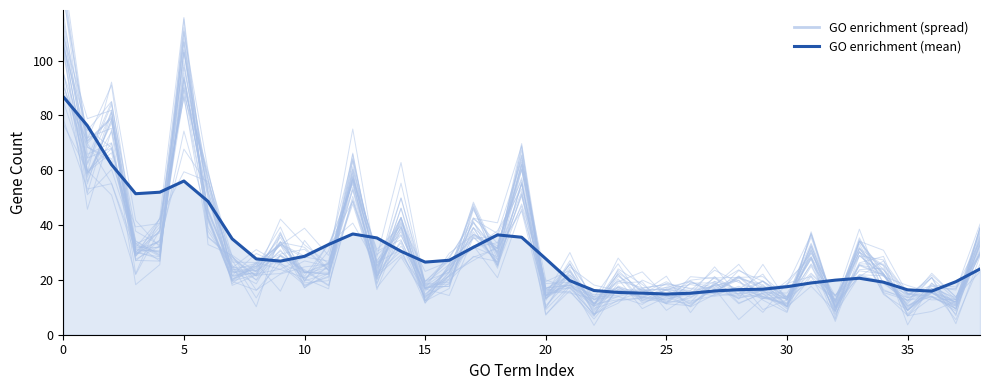

What is the label of the 12th point from the left?

11